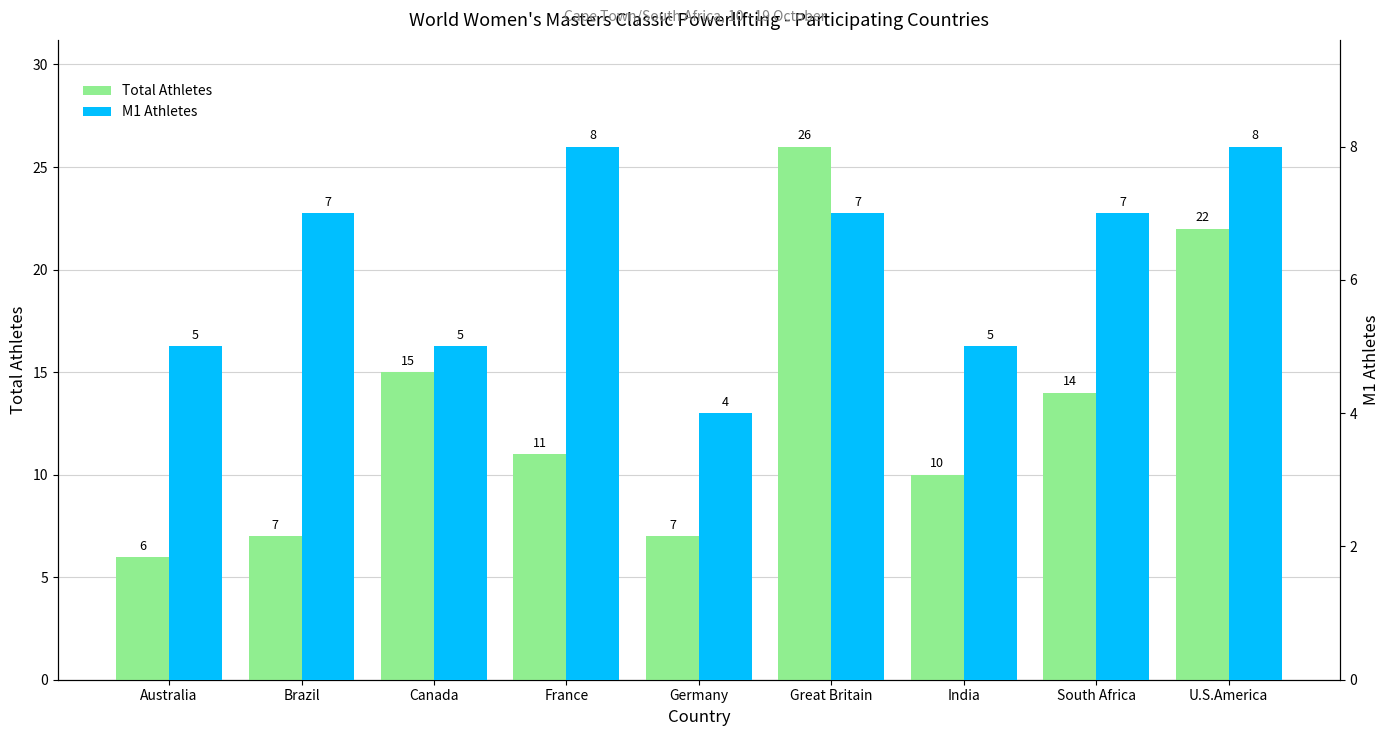

Which category has the highest value across all series?

Great Britain